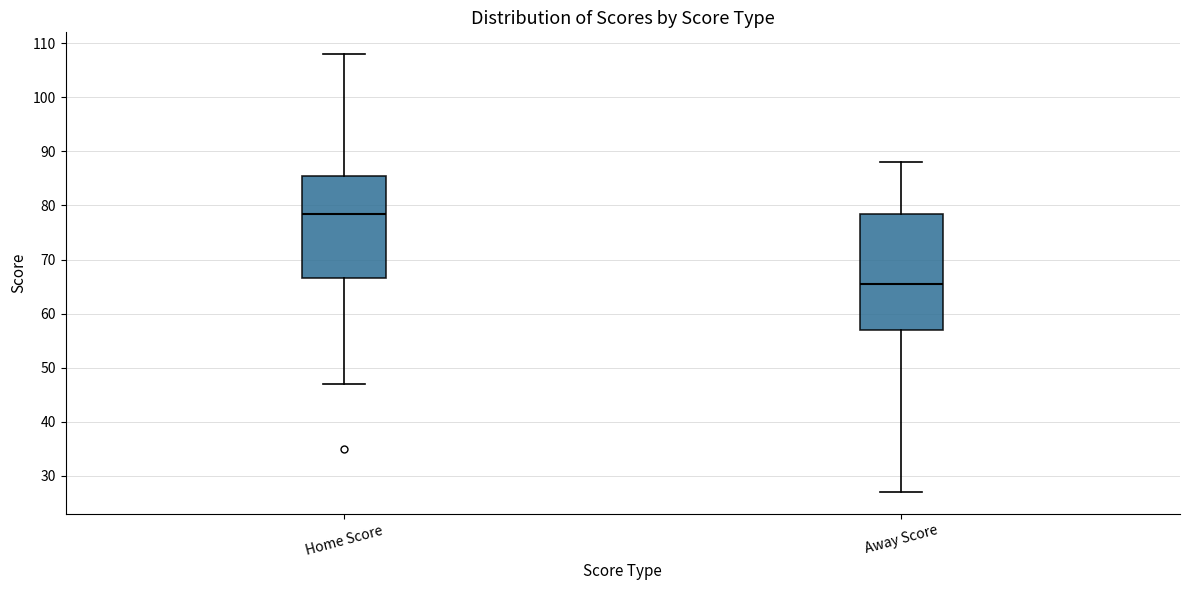

Reading left to right, transcribe this box plot: for each box, give where its median line is, the range the box spans, and where its two whiskers end, as read against the y-axis. The values are not printed on the chart, so give them approximately, as read against the axis.

Home Score: median 79, box 67 to 86, whiskers 47 to 108
Away Score: median 66, box 57 to 79, whiskers 27 to 88